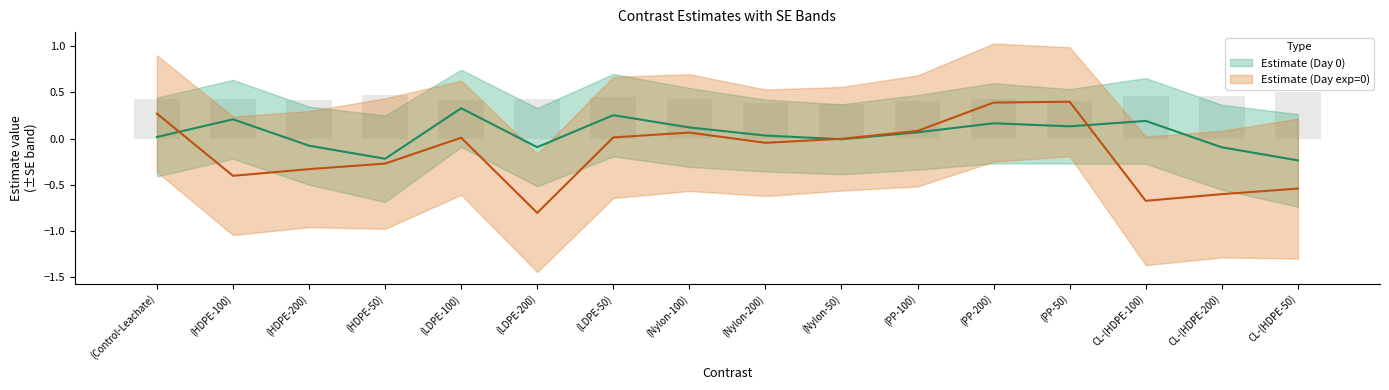

Reading left to right, what are all the values shown in this chart?

Estimate (Day 0): 0.0	0.2	-0.1	-0.2	0.3	-0.1	0.3	0.1	0.0	-0.0	0.1	0.2	0.1	0.2	-0.1	-0.2
SE (Day 0): 0.4	0.4	0.4	0.5	0.4	0.4	0.4	0.4	0.4	0.4	0.4	0.4	0.4	0.5	0.5	0.5
Estimate (Day exp=0): 0.3	-0.4	-0.3	-0.3	0.0	-0.8	0.0	0.1	-0.0	-0.0	0.1	0.4	0.4	-0.7	-0.6	-0.5